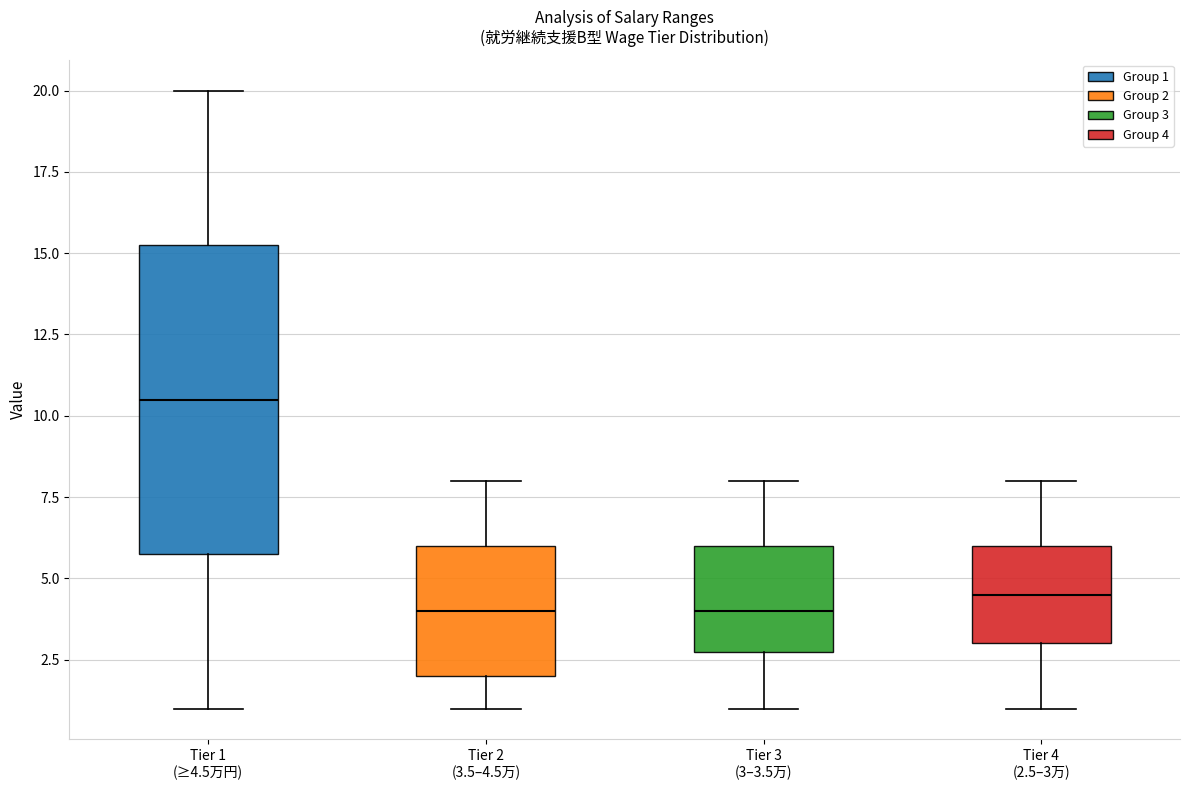

Comparing the boxes themselves (not the whiskers), which one is the tallest?

Tier 1 (≥4.5万円)